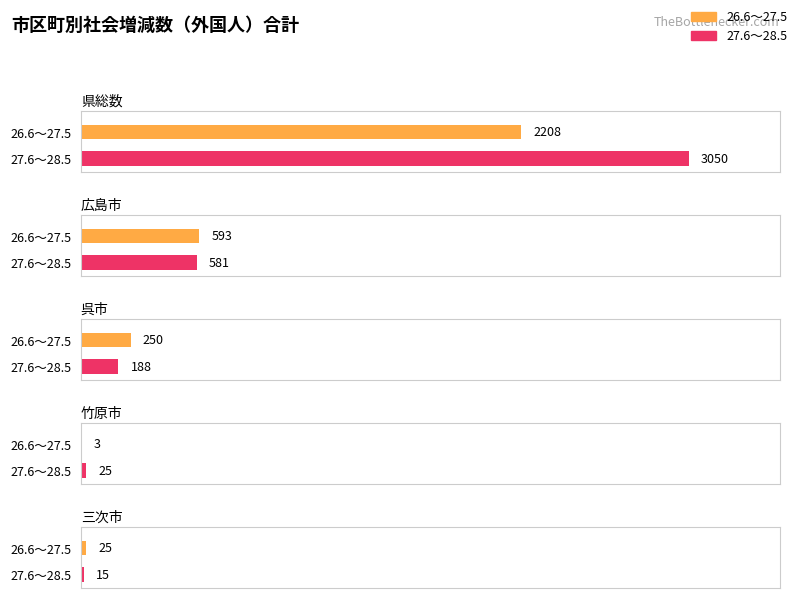

At which label does 26.6~27.5 first exceed 250?

県総数